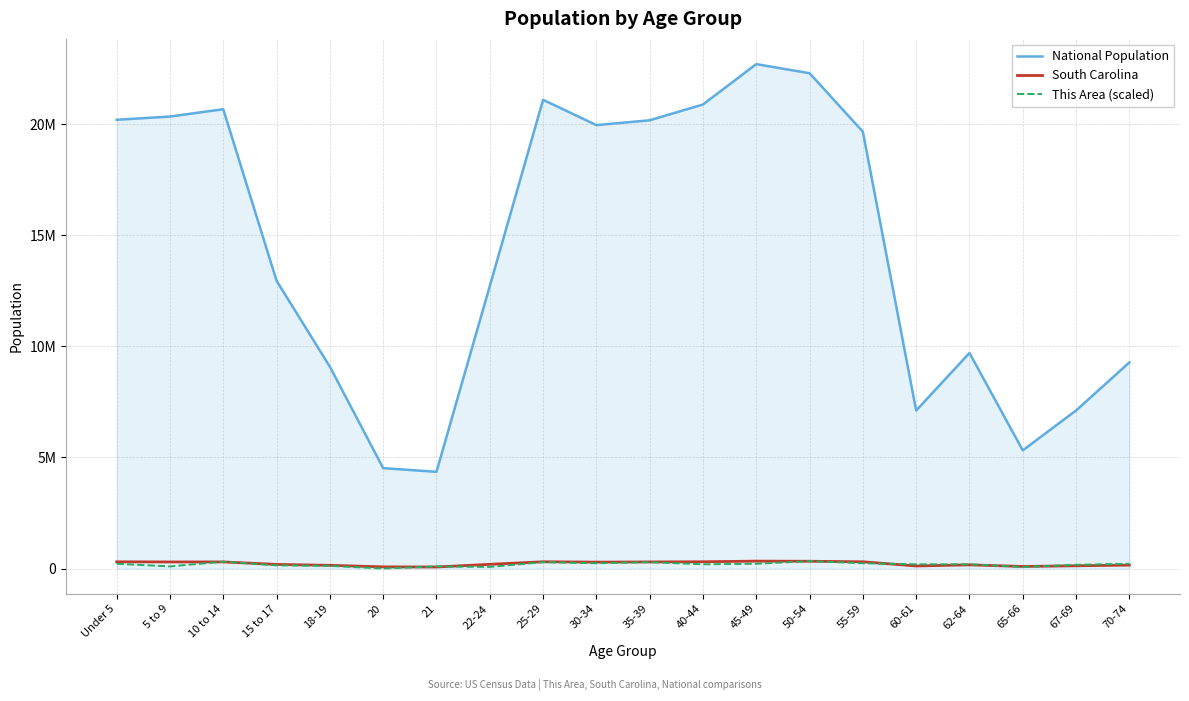

How many interior local valleys does the This Area (scaled) series have?

6